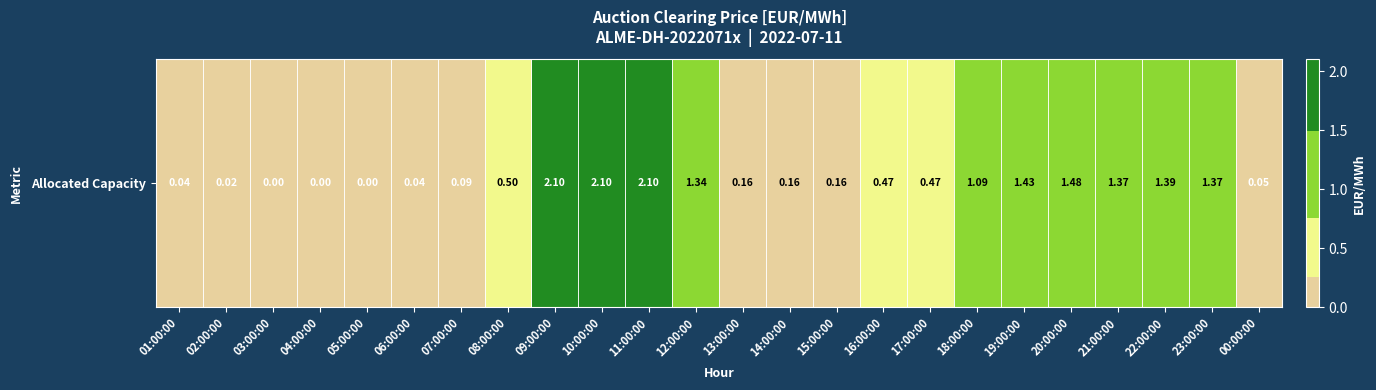

Is it true that the value at 07:00:00 is 0.1?

True